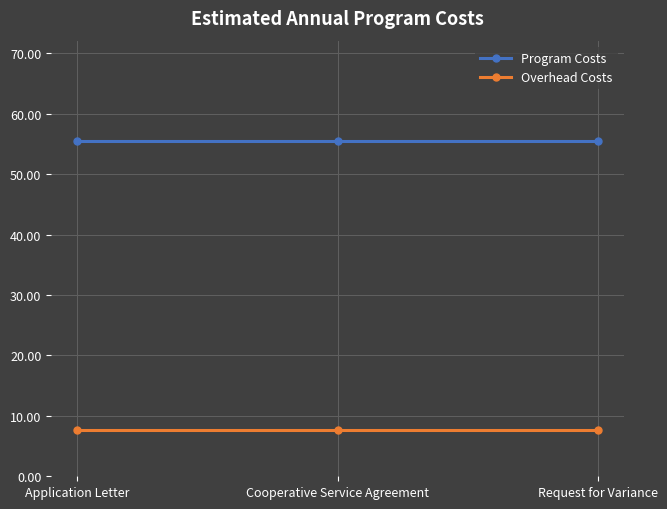

Reading right to left, transcribe all the data shown in this chart.

Program Costs: Request for Variance=55.5	Cooperative Service Agreement=55.5	Application Letter=55.5
Overhead Costs: Request for Variance=7.7	Cooperative Service Agreement=7.7	Application Letter=7.7